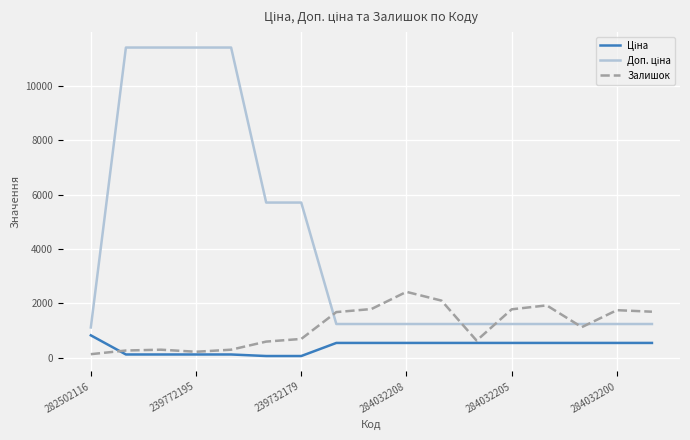

What is the maximum value shown in the chart?

11410.0